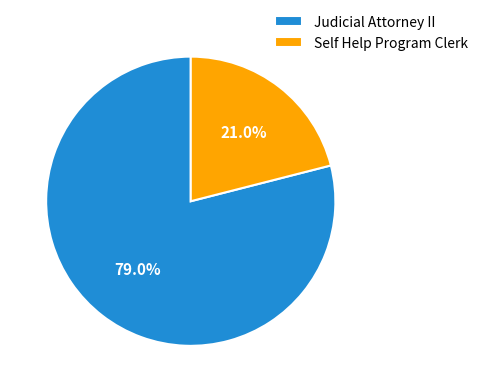

How many slices are in this pie chart?

2